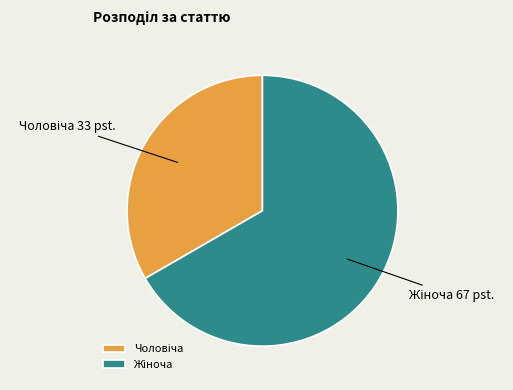

Does any single category account for the majority?

Yes